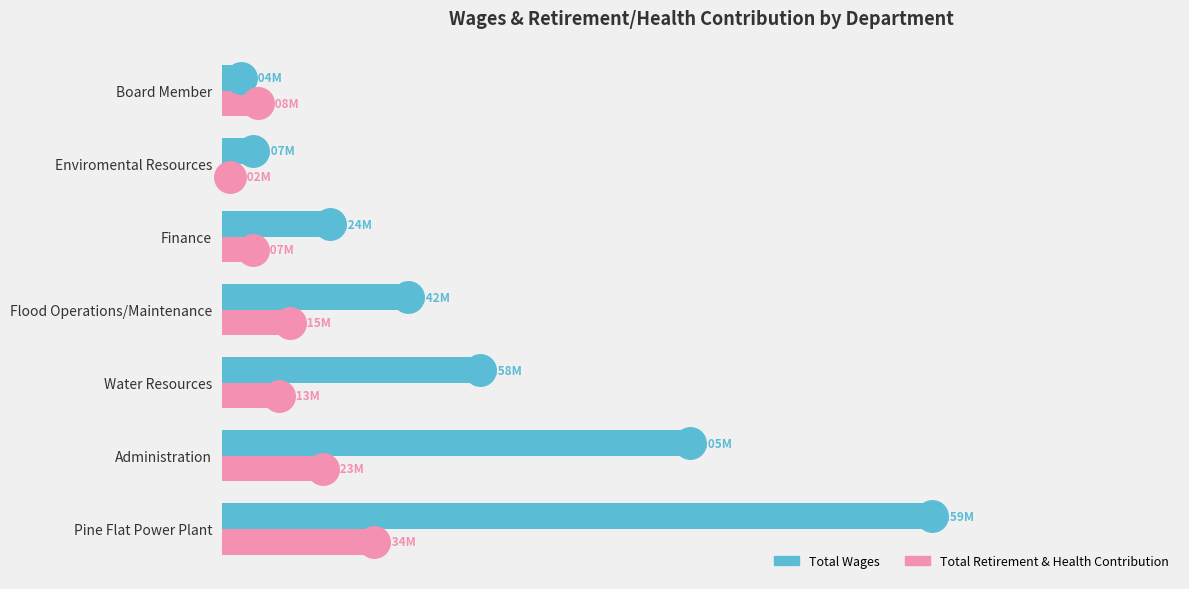

What is the label of the 6th bar from the right?

Administration